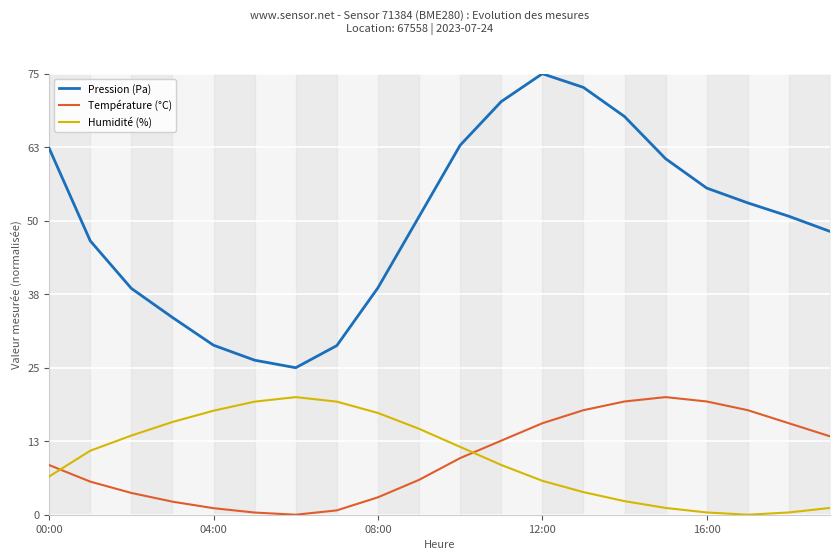

True or false: Pression (Pa) and Humidité (%) intersect in this chart.

False